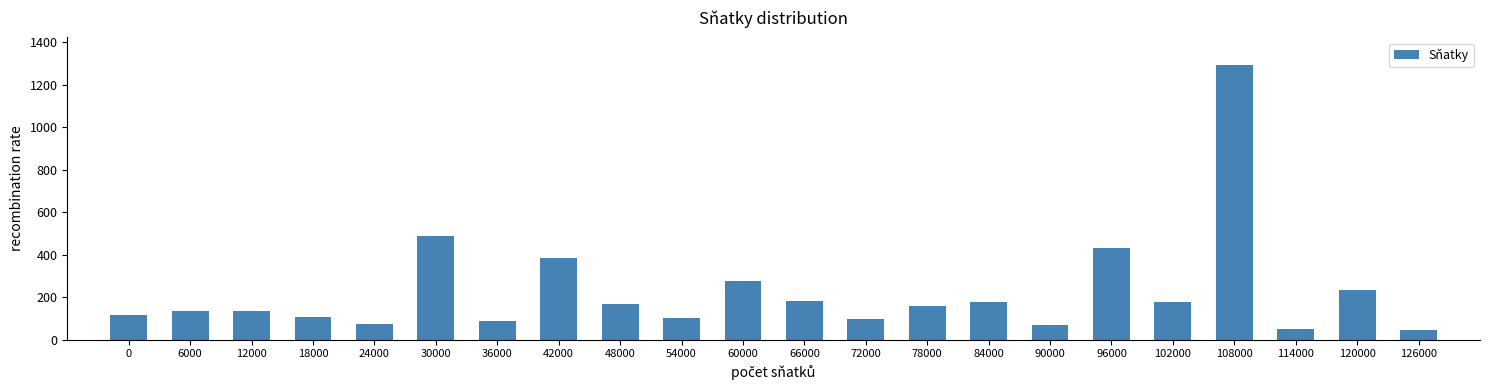

Is it true that the value at 66000 is 182?

True